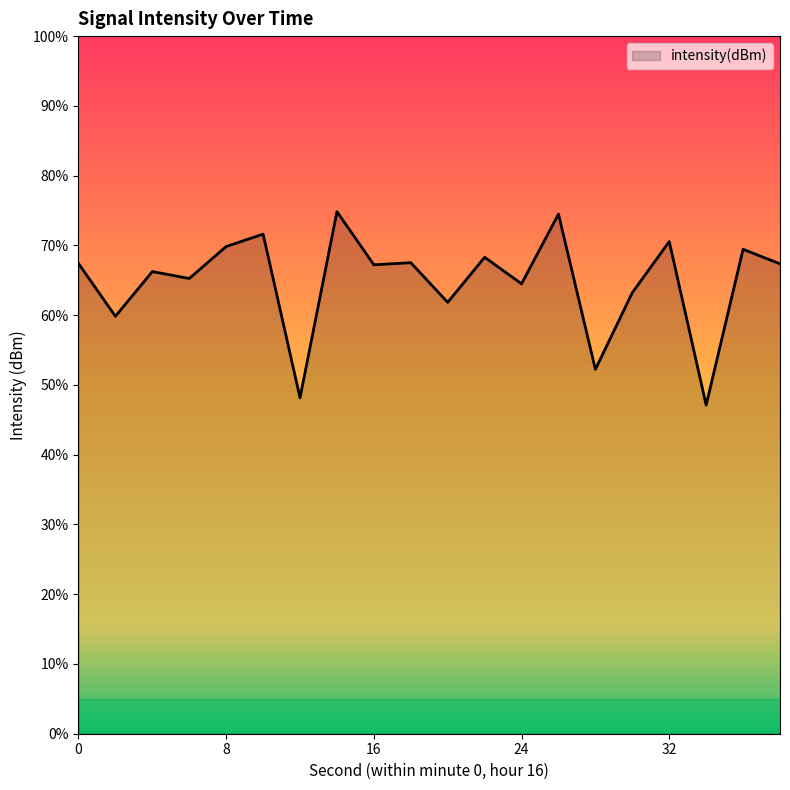

Which has a higher value, 32 or 24?

32